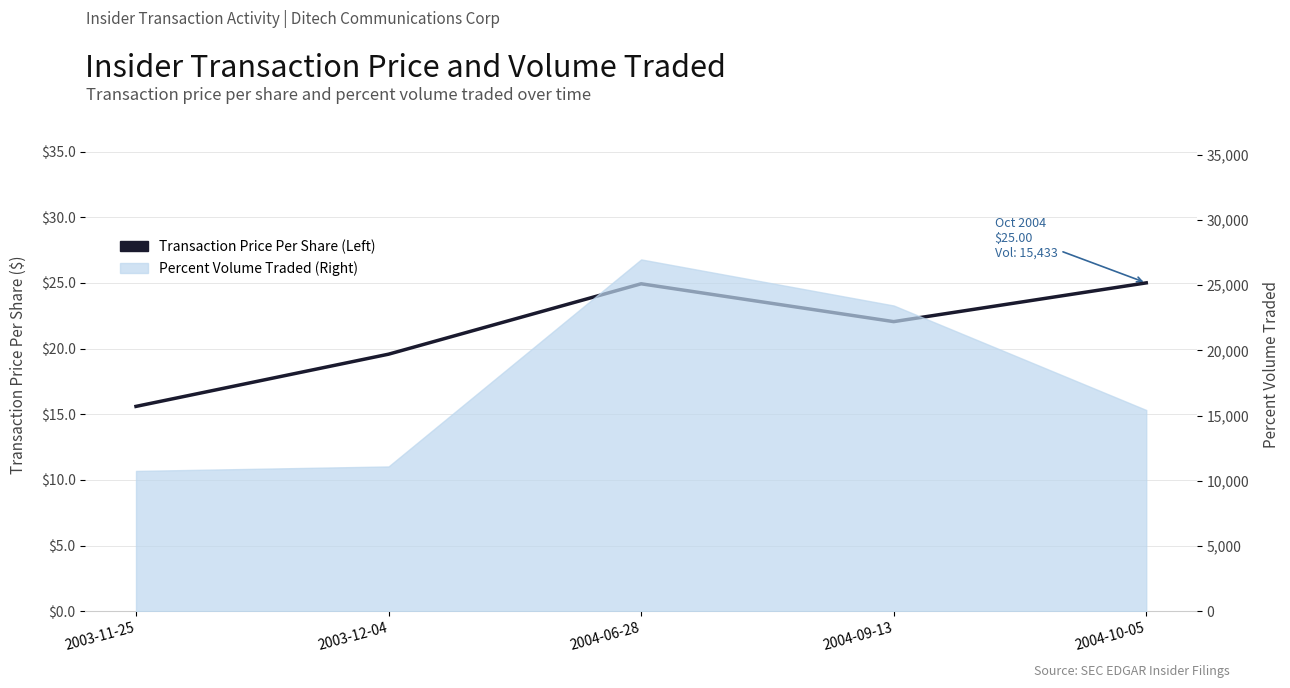

What is the average value?

21.4